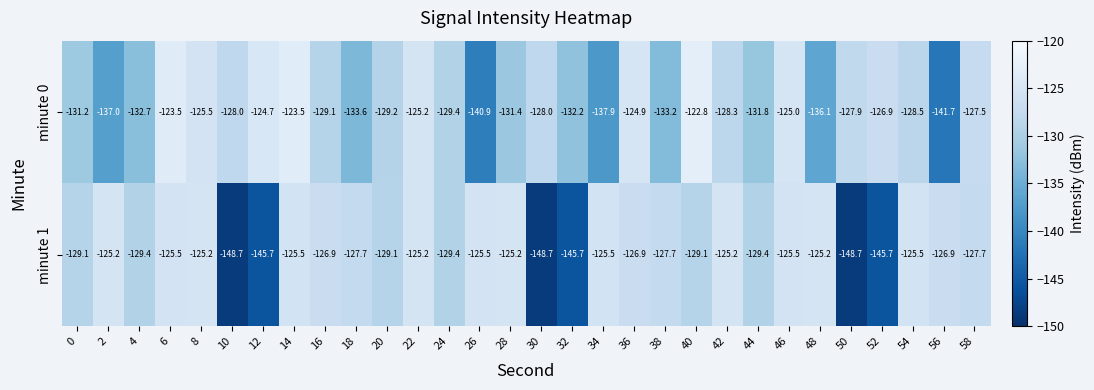

Read the minute 0 value at 56.

-141.7